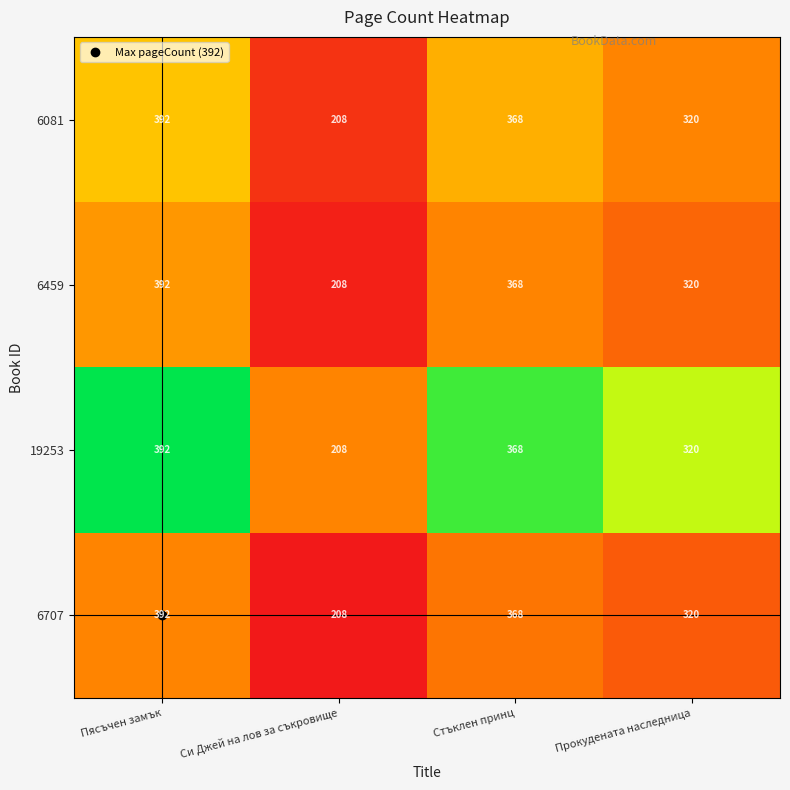

At which label is 6081 closest to 300?

Прокудената наследница